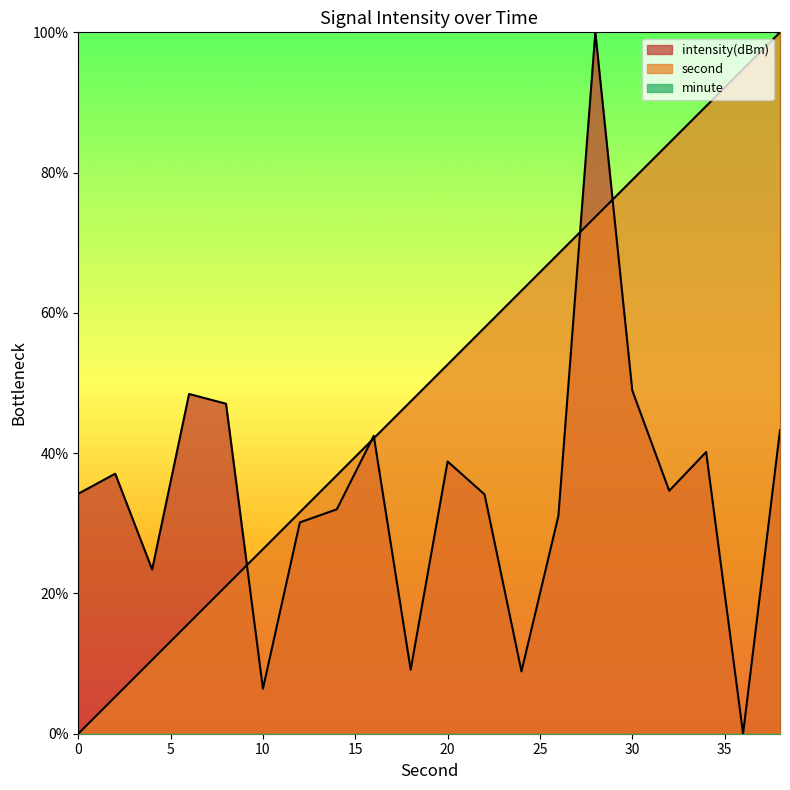

Is it true that second equals 107.0 at 24?

False